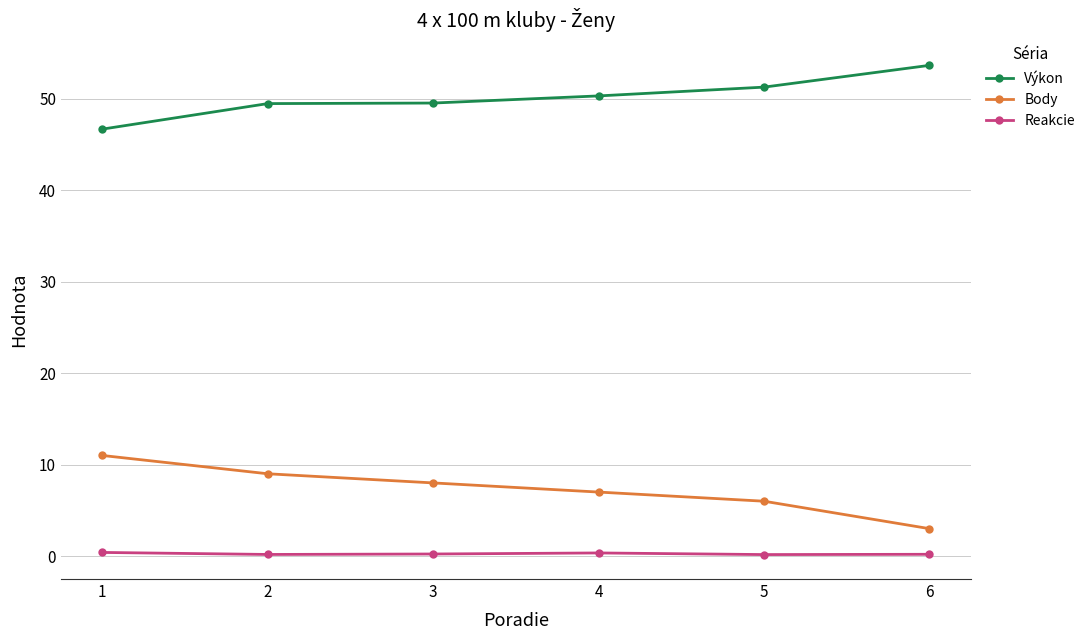

At 4, list the series in order from smallest to largest.

Reakcie, Body, Výkon